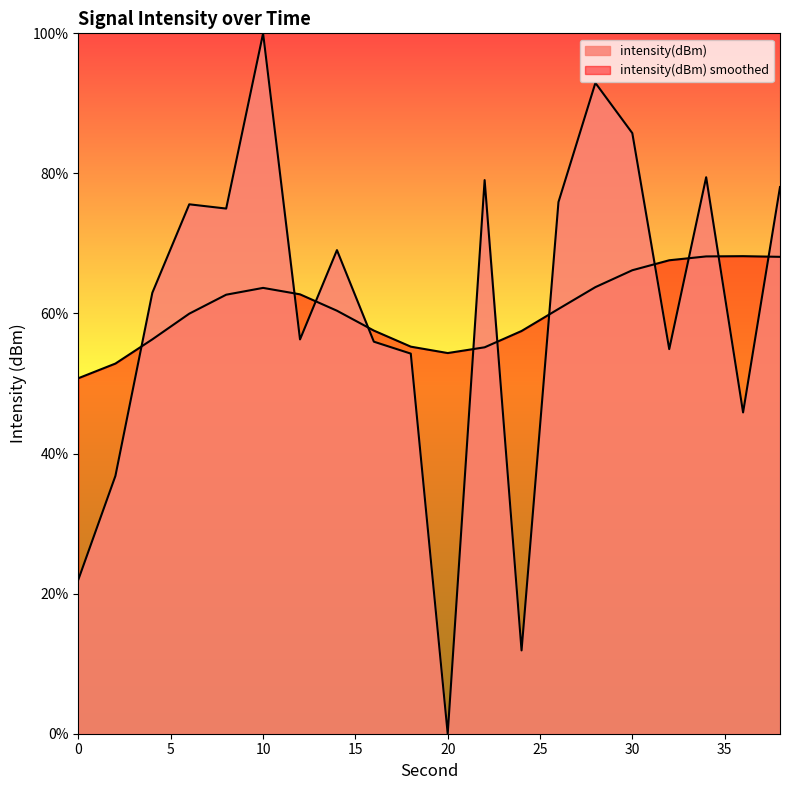

Rank the categories by value from highest to lowest.

10, 28, 30, 34, 22, 38, 26, 6, 8, 14, 4, 12, 16, 32, 18, 36, 2, 0, 24, 20